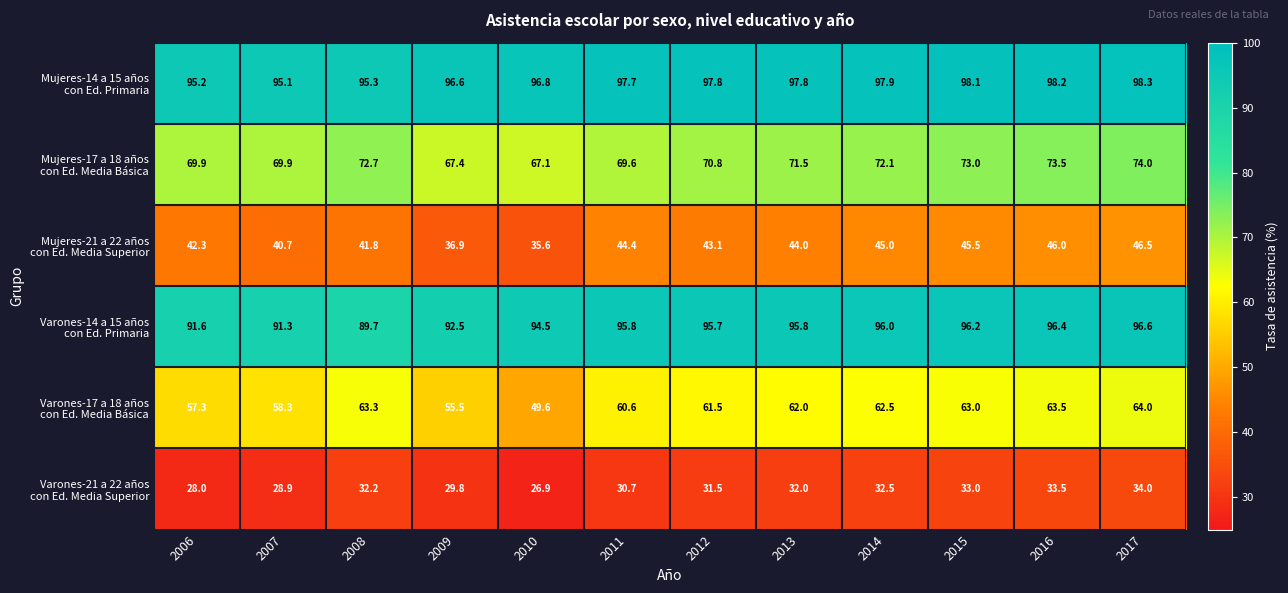

What is the smallest value displayed?

26.9